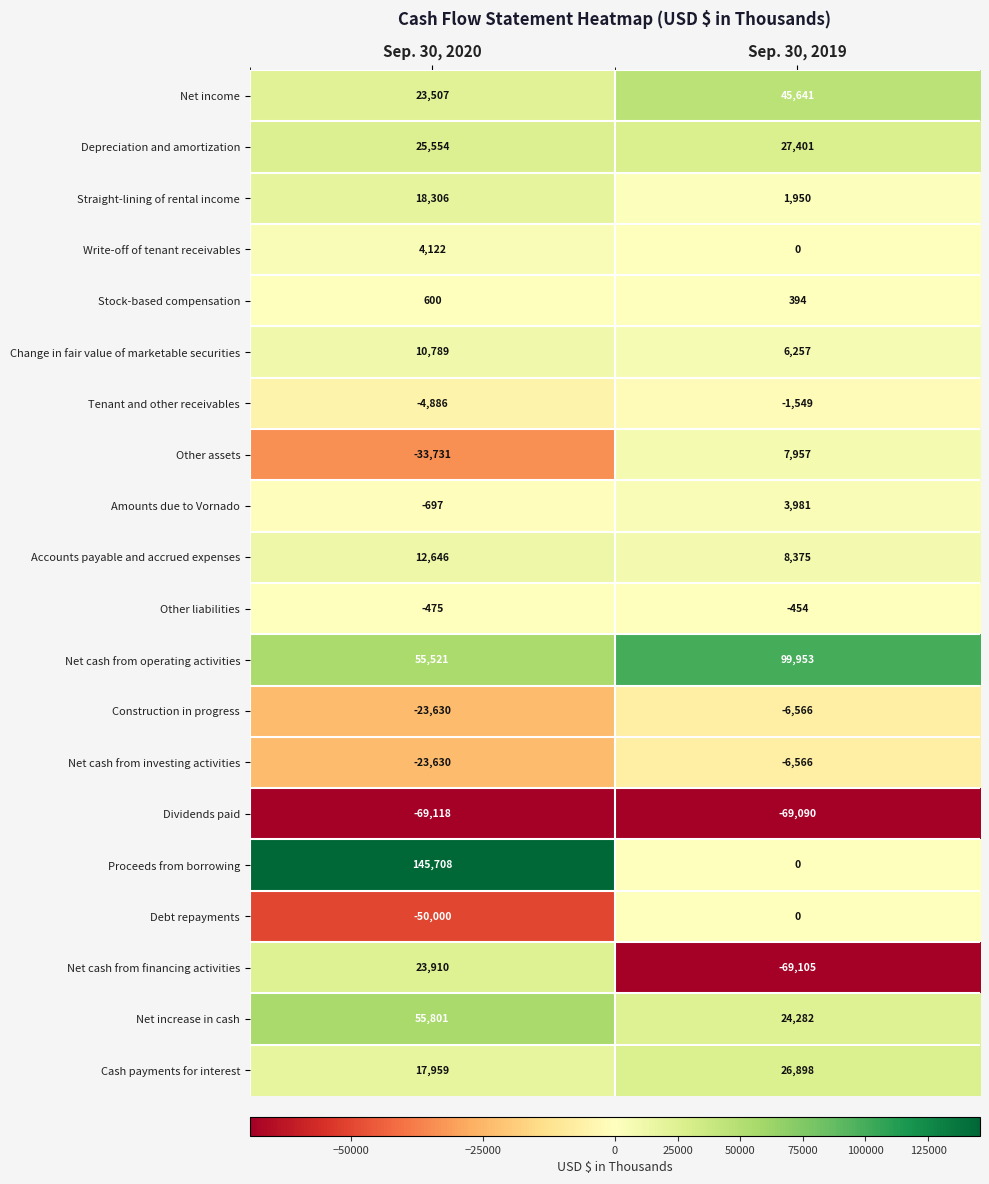

Between Sep. 30, 2020 and Sep. 30, 2019, which series saw the biggest shift?

Proceeds from borrowing